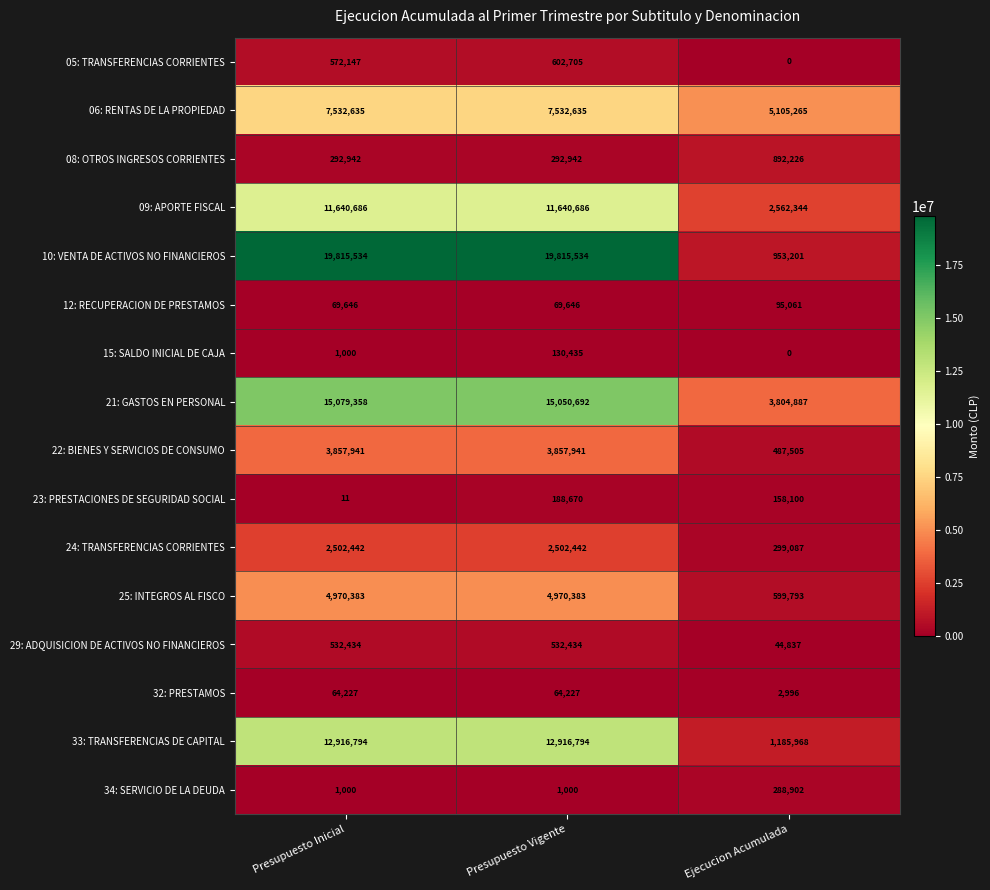

What is the difference between the highest and lowest values at Presupuesto Inicial?

19815523